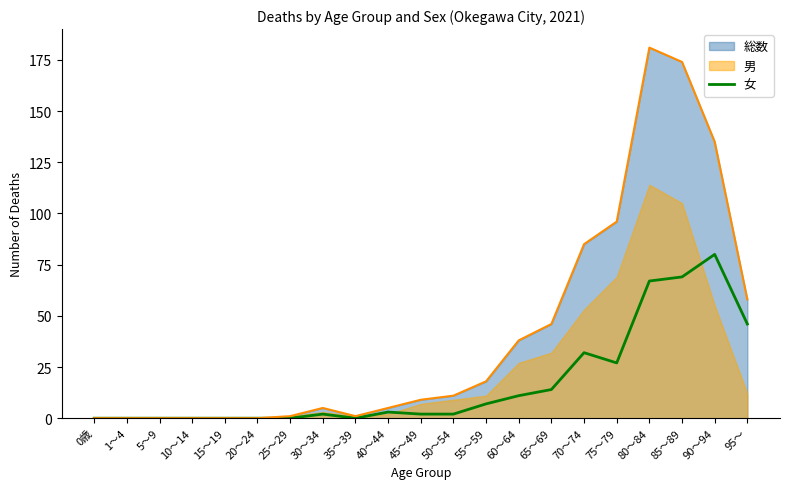

The chart shows a value of 29 at 95～. True or false?

False